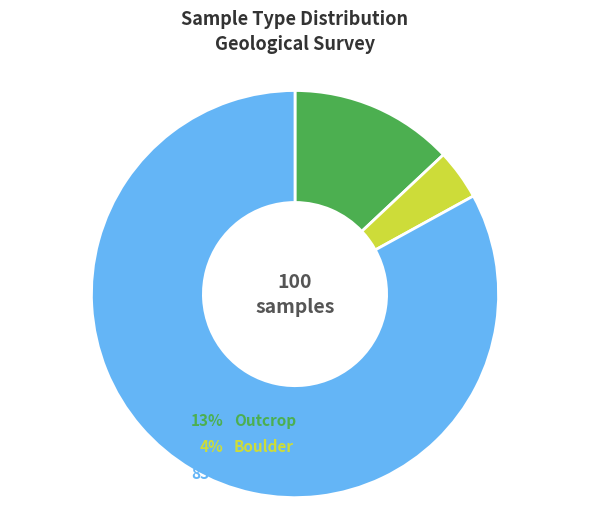

How many segments does this pie chart have?

3